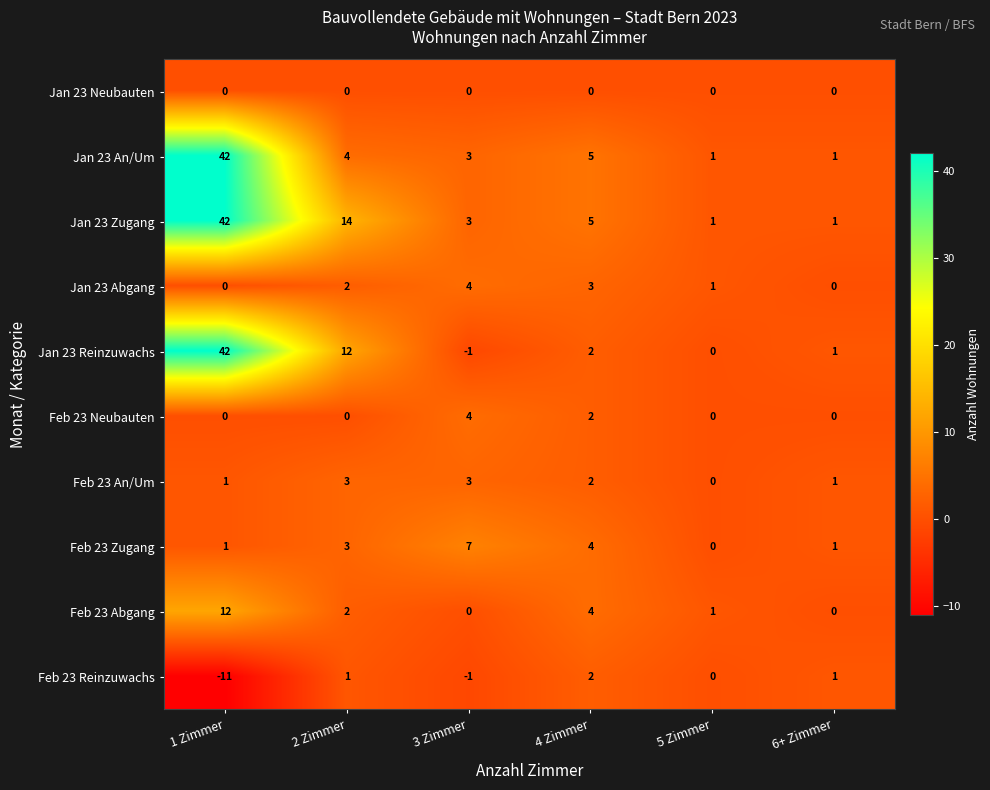

What is the difference between the maximum and minimum values in the Jan 23 Abgang series?

4